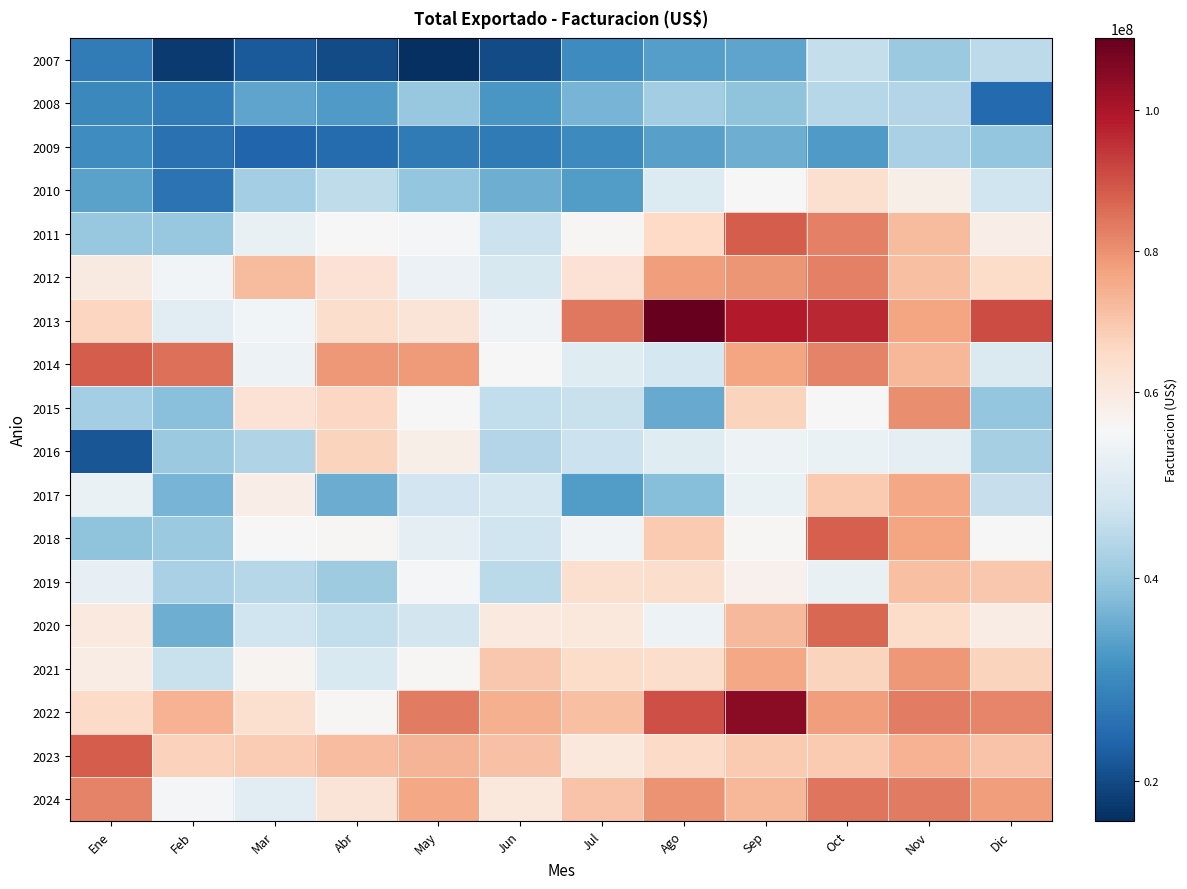

Reading right to left, extract all data points from this chart.

2007: Dic=44554615.7	Nov=40225598.1	Oct=45601991.0	Sep=34451340.8	Ago=33414091.6	Jul=30266564.2	Jun=20119704.8	May=16056855.3	Abr=20193704.2	Mar=22336421.4	Feb=17740872.9	Ene=27575002.9
2008: Dic=24716778.5	Nov=43226886.1	Oct=43654821.9	Sep=39029809.0	Ago=41308481.7	Jul=36821115.7	Jun=32259940.6	May=39914058.4	Abr=32818842.1	Mar=34265858.0	Feb=27748931.4	Ene=29669795.3
2009: Dic=39759886.0	Nov=42178692.0	Oct=32745297.1	Sep=35699601.3	Ago=33569450.3	Jul=30188125.2	Jun=27378331.1	May=27255472.5	Abr=24938421.7	Mar=24030481.3	Feb=25789773.4	Ene=30563106.0
2010: Dic=46905897.9	Nov=57788924.9	Oct=63623148.1	Sep=54935565.5	Ago=49304849.9	Jul=33050670.9	Jun=35862041.5	May=39751954.5	Abr=44744814.8	Mar=41688627.6	Feb=26271417.6	Ene=33997772.2
2011: Dic=58204052.7	Nov=72388464.4	Oct=82791522.3	Sep=88450596.2	Ago=65574124.3	Jul=55131832.8	Jun=46404326.9	May=53795255.0	Abr=54900225.6	Mar=51718482.7	Feb=40038967.5	Ene=40151864.4
2012: Dic=64780592.5	Nov=71533522.9	Oct=82693377.5	Sep=79396893.7	Ago=77969420.3	Jul=62839770.0	Jun=48548680.8	May=52368584.3	Abr=62810275.0	Mar=72201079.7	Feb=53760276.5	Ene=59507412.6
2013: Dic=90806253.6	Nov=76553307.6	Oct=96353391.9	Sep=98587521.3	Ago=110206432.2	Jul=83755557.9	Jun=53380967.2	May=62041061.7	Abr=64438180.1	Mar=53669333.6	Feb=50659817.2	Ene=66596192.8
2014: Dic=49135123.6	Nov=72947768.9	Oct=82026201.0	Sep=76569326.2	Ago=47768023.6	Jul=50025385.2	Jun=54876597.1	May=78192664.6	Abr=78621431.2	Mar=52845359.1	Feb=85223365.0	Ene=88462522.6
2015: Dic=39721557.7	Nov=80642130.2	Oct=55062470.2	Sep=67221205.0	Ago=35134622.3	Jul=45962677.3	Jun=45287296.3	May=54514079.6	Abr=65976852.8	Mar=62518361.9	Feb=38596457.3	Ene=41452196.4
2016: Dic=41949329.8	Nov=51222075.1	Oct=52229860.7	Sep=52857321.2	Ago=50062630.9	Jul=46436648.6	Jun=43376565.0	May=57820171.5	Abr=67219147.9	Mar=43184945.9	Feb=40202649.0	Ene=21535867.0
2017: Dic=45851502.2	Nov=76175329.0	Oct=69036049.1	Sep=52115956.8	Ago=38206497.4	Jul=33095380.0	Jun=48010650.1	May=47367045.7	Abr=35530785.1	Mar=58564332.0	Feb=36692745.4	Ene=52005151.4
2018: Dic=54684533.9	Nov=76498260.9	Oct=87729352.1	Sep=55320170.5	Ago=69297722.5	Jul=53422897.4	Jun=47111873.8	May=50968263.7	Abr=55358349.1	Mar=54657677.3	Feb=40329453.5	Ene=39044607.6
2019: Dic=69513753.2	Nov=71444612.2	Oct=51951749.2	Sep=57228548.7	Ago=64228834.6	Jul=63452319.6	Jun=44281197.6	May=54338427.3	Abr=41046504.0	Mar=43807138.4	Feb=42175119.0	Ene=51477494.4
2020: Dic=58723206.8	Nov=65034591.6	Oct=86678603.2	Sep=72877587.7	Ago=52849151.5	Jul=60432995.8	Jun=60061927.8	May=47595631.5	Abr=45207345.5	Mar=47021933.8	Feb=35808630.0	Ene=59941499.0
2021: Dic=67063478.9	Nov=78610196.2	Oct=67146842.8	Sep=76349310.1	Ago=64394088.8	Jul=65008490.2	Jun=69838015.5	May=55531647.5	Abr=48808763.7	Mar=56024378.4	Feb=46040388.0	Ene=58980069.0
2022: Dic=81906148.3	Nov=82890592.5	Oct=77797688.3	Sep=104761924.7	Ago=90622493.1	Jul=71435154.3	Jun=74402243.2	May=83528105.4	Abr=55184711.8	Mar=63419743.3	Feb=73878034.8	Ene=65423280.1
2023: Dic=70427105.2	Nov=73763836.5	Oct=69398042.3	Sep=69040733.0	Ago=65499489.8	Jul=60517487.3	Jun=70743695.8	May=73674302.7	Abr=71912091.4	Mar=68981072.4	Feb=67590757.2	Ene=88443468.2
2024: Dic=77962190.7	Nov=83310714.6	Oct=84447557.3	Sep=73016952.8	Ago=79466049.3	Jul=70385969.2	Jun=60614262.1	May=76316510.3	Abr=61697119.3	Mar=50351521.6	Feb=54069442.0	Ene=82281068.2